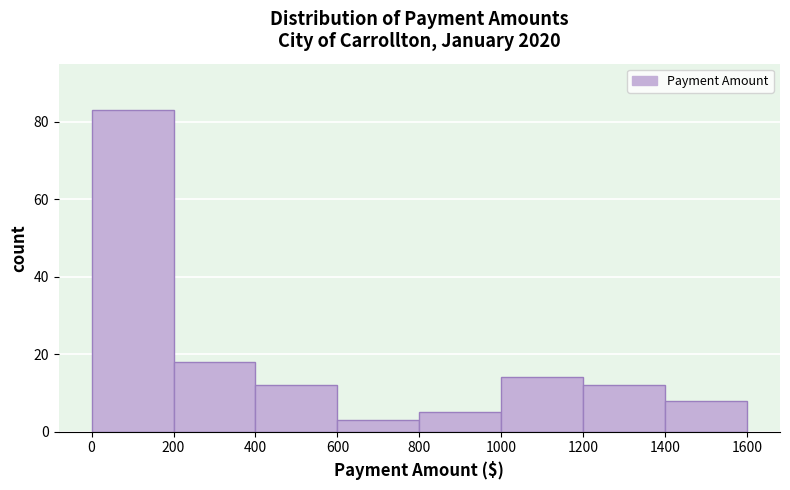

How tall is the bar that spans 200 to 400 on the x-axis? The values are not printed on the chart, so give them approximately, as read against the axis.

18